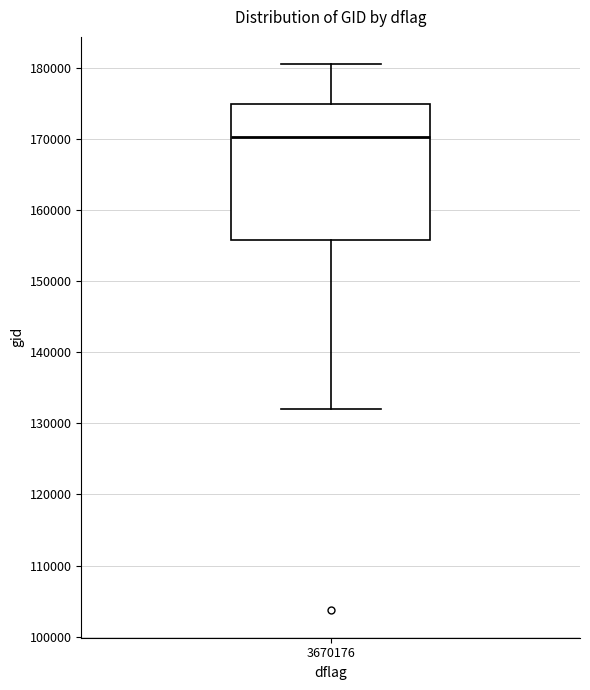

Read this box plot against the y-axis: the position of the median line, the range covered by the box, and the ends of both whiskers. The values are not printed on the chart, so give them approximately, as read against the axis.

median 170000, box 156000 to 175000, whiskers 132000 to 181000